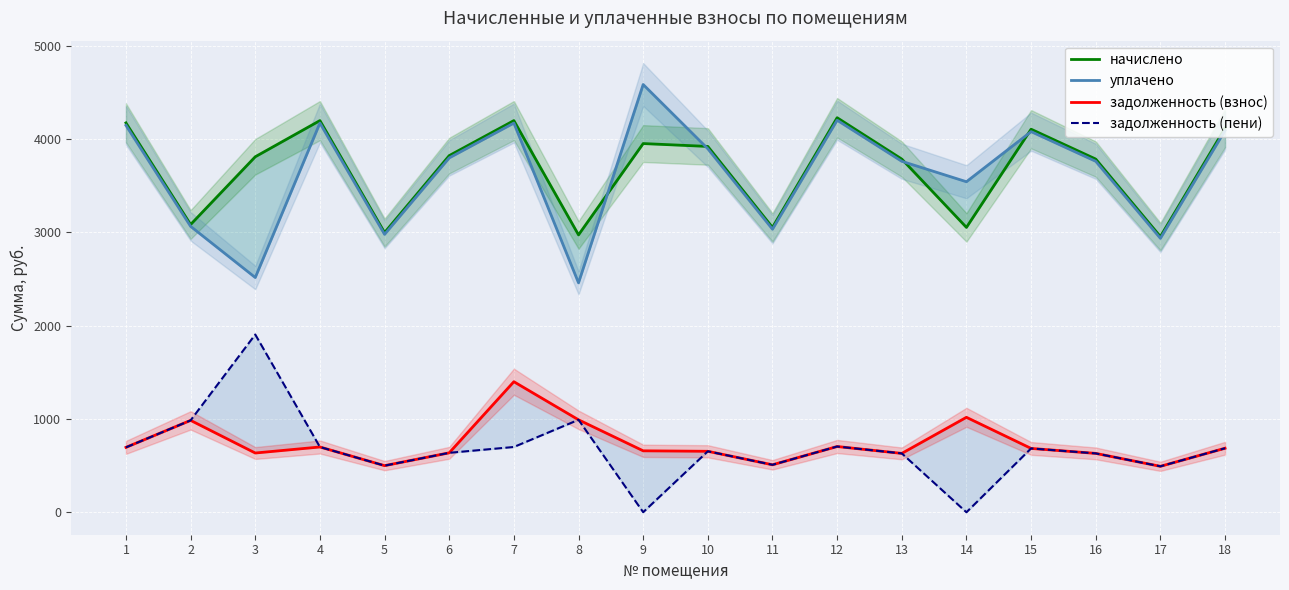

True or false: начислено has a value of 6033.1 at 9.

False